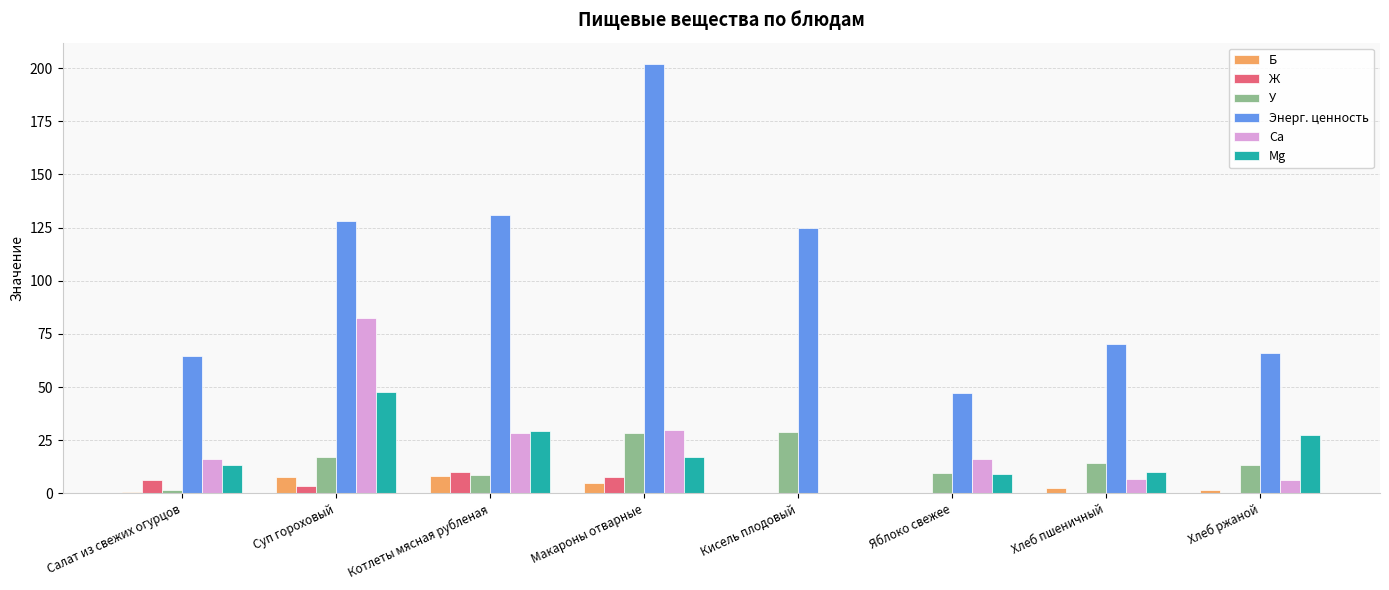

What is the total value across all series at Котлеты мясная рубленая?

216.1